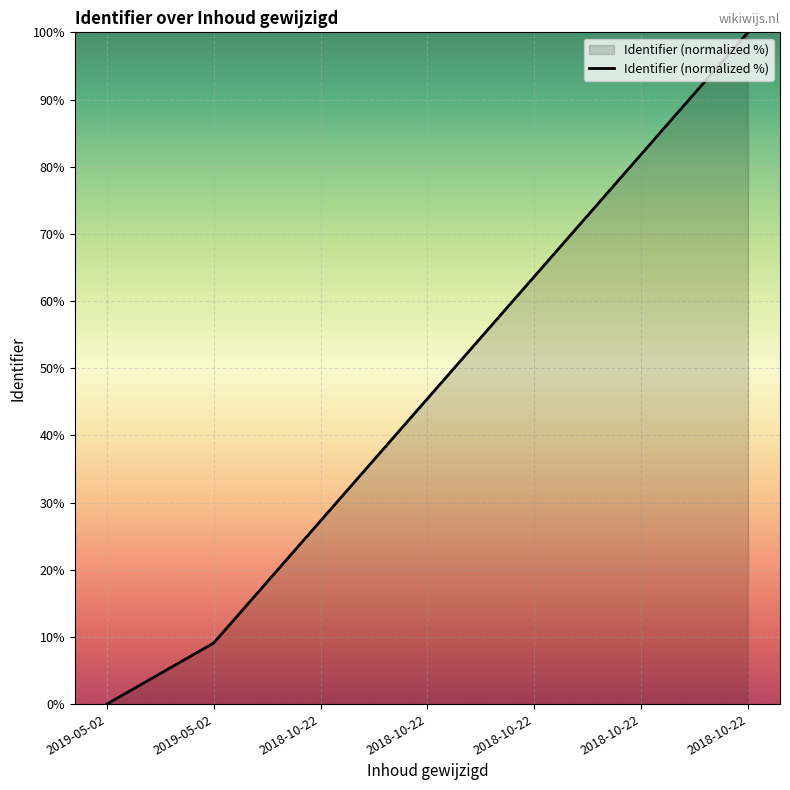

How many lines are shown in the chart?

1